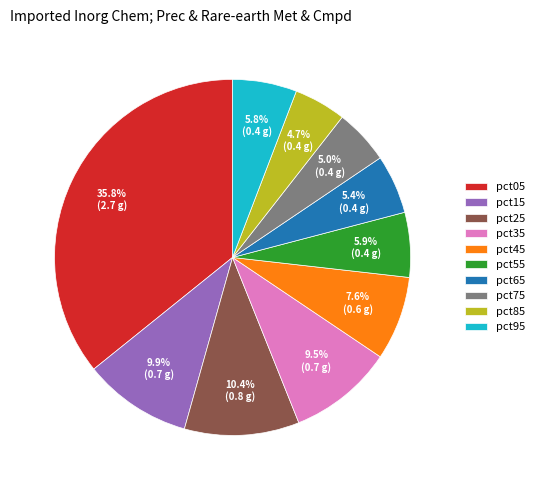

Approximately how many times larger is the value at pct85 compared to pct05?

0.1